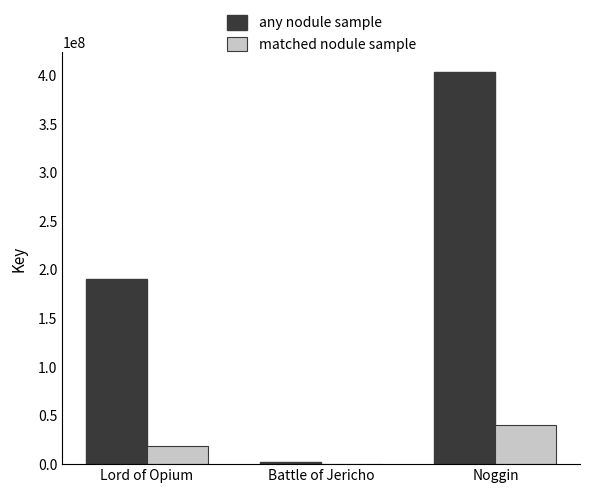

True or false: any nodule sample has a value of 97685343 at Lord of Opium.

False